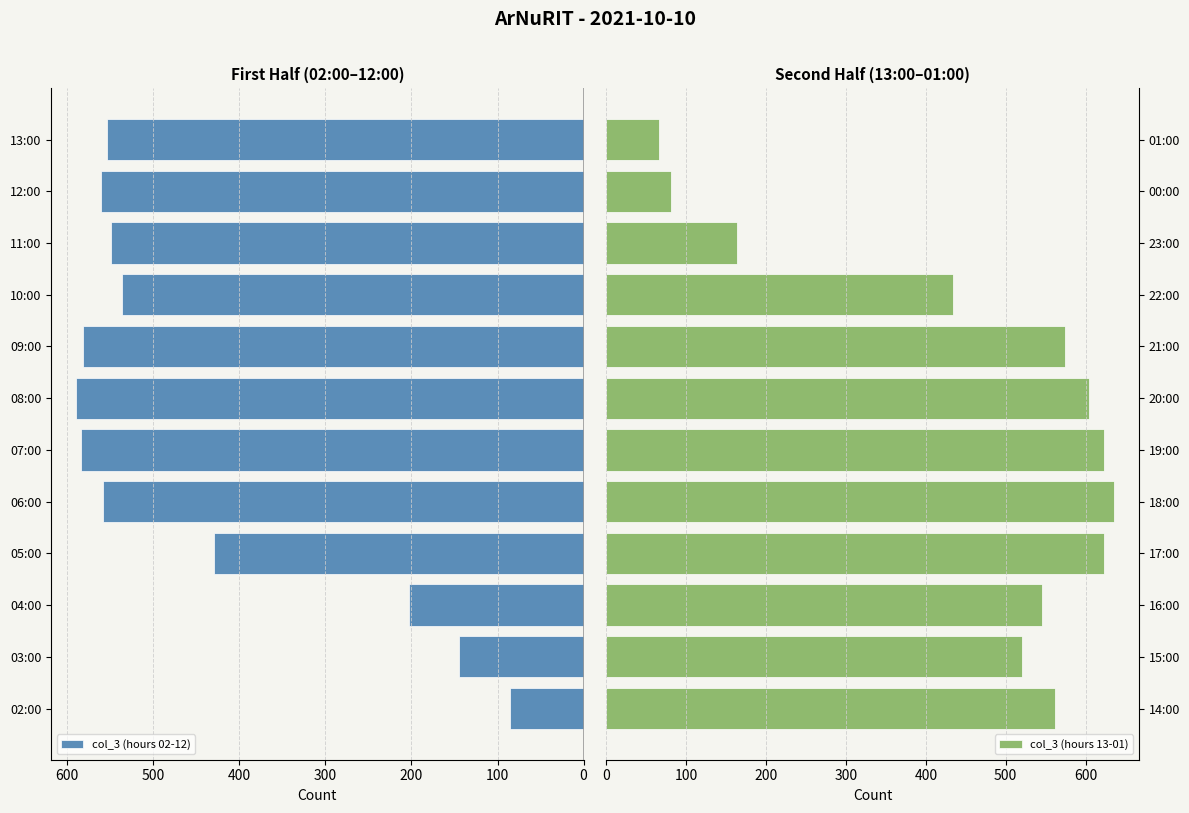

At how many categories does at least one series exceed 81?

12